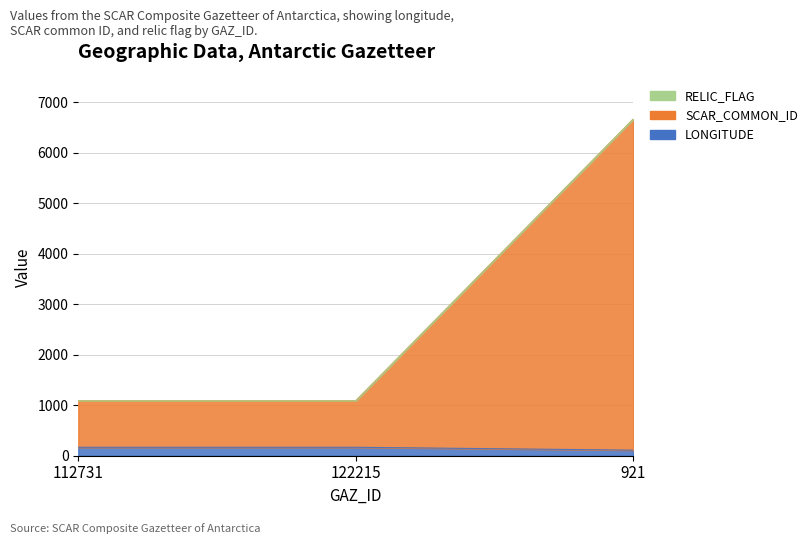

What is the difference between the maximum and minimum values in the SCAR_COMMON_ID series?

5580.1